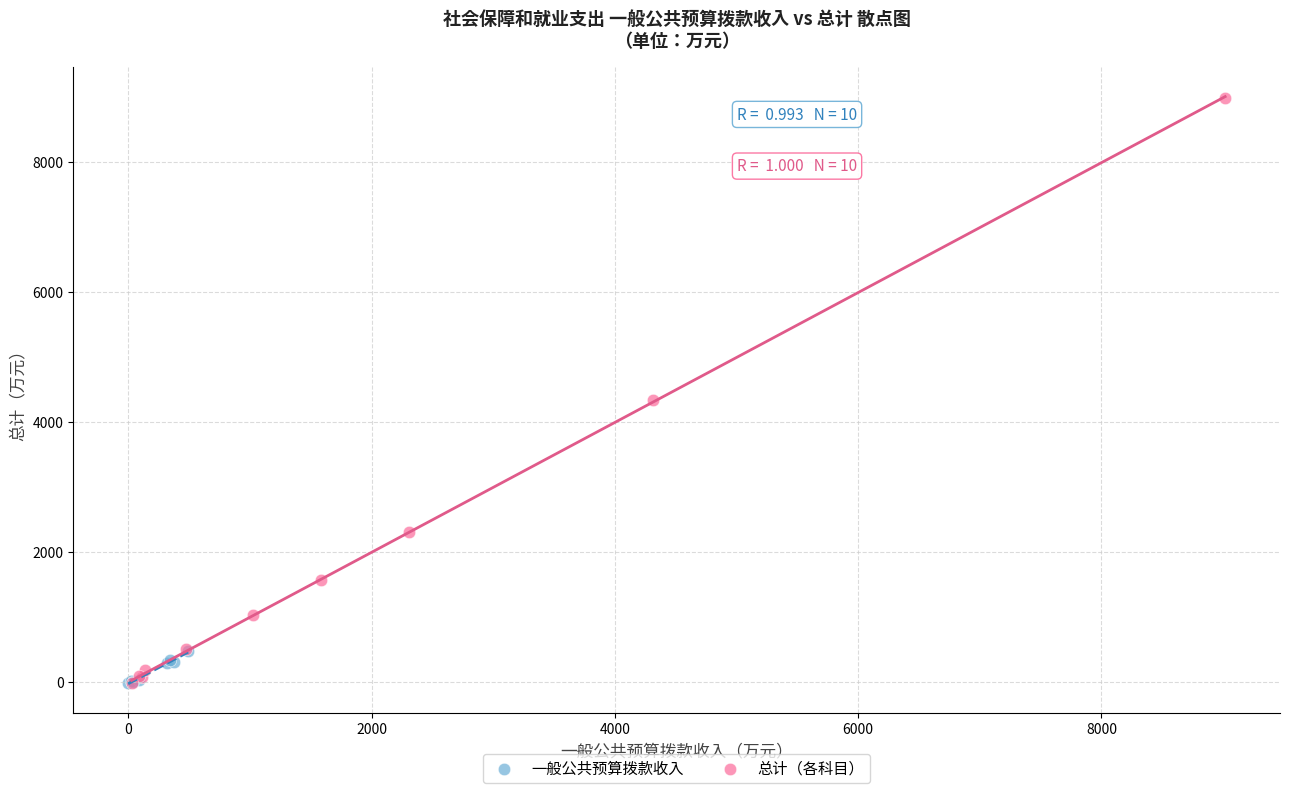

Which series has the largest Y range (max minus min)?

总计（各科目）